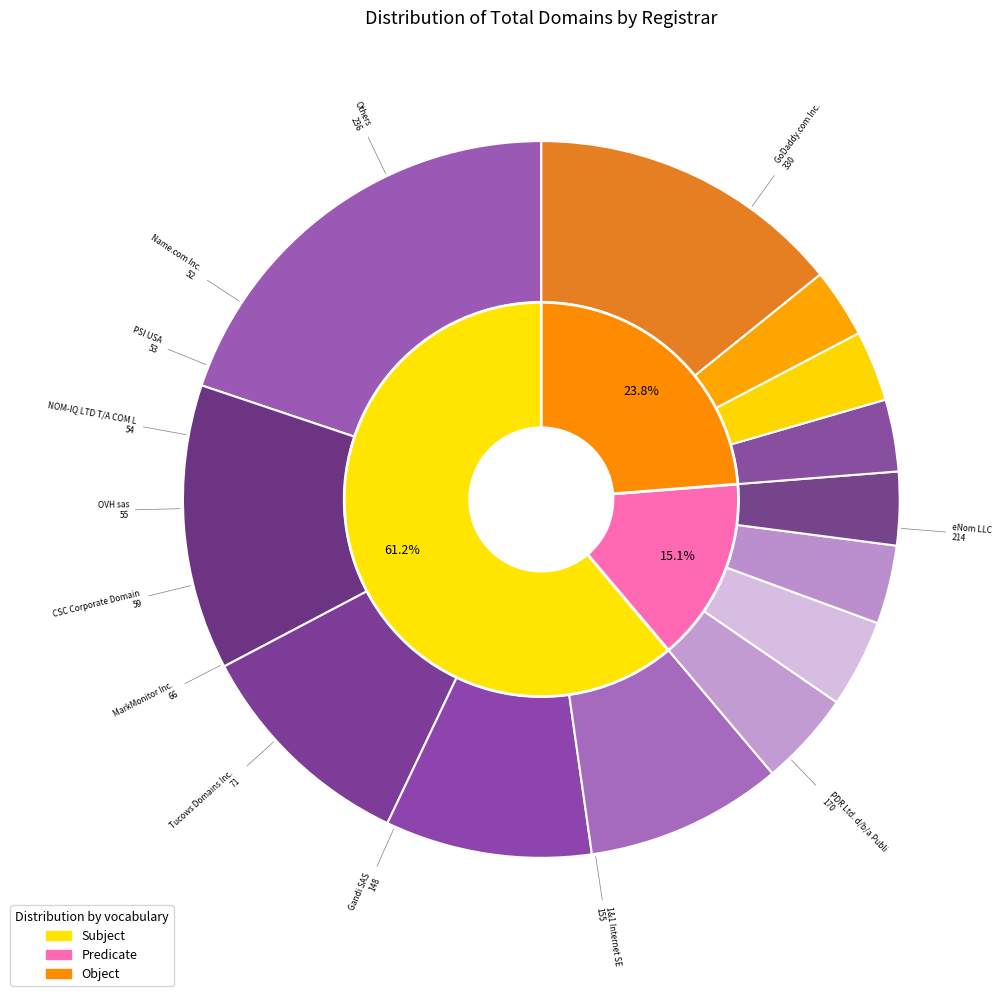

To the nearest percent, what portion does 1&1 Internet SE represent?

9%